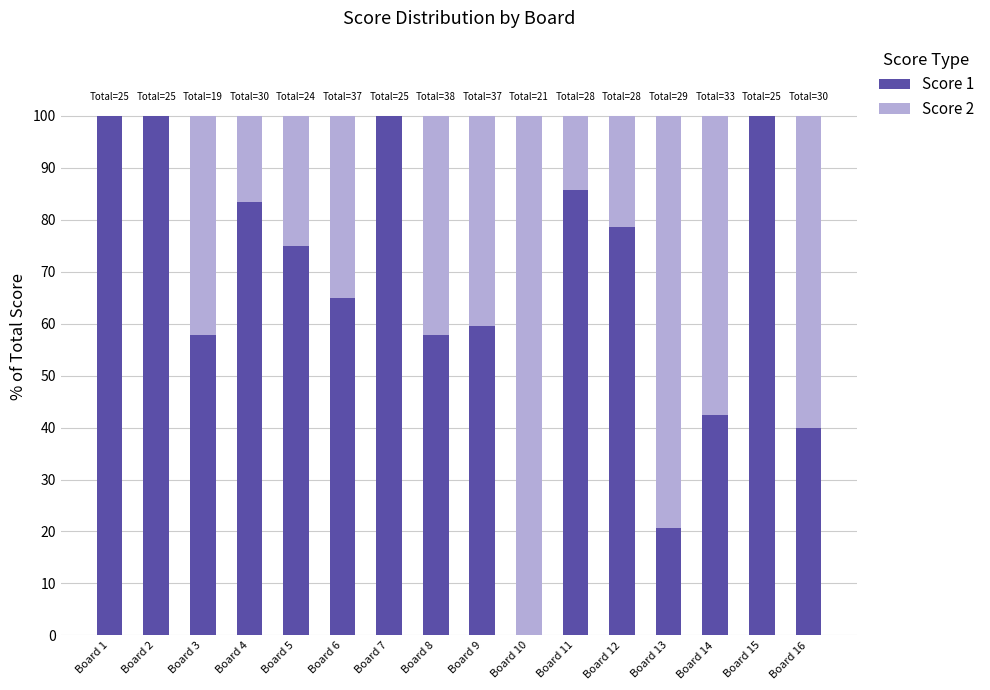

True or false: Score 1 has a value of 100.0 at Board 7.

True